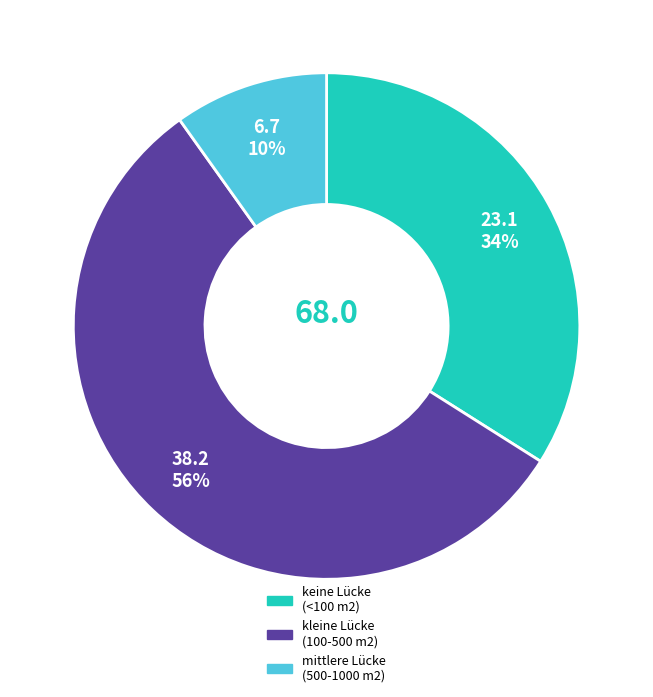

Between kleine Lücke (100-500 m2) and keine Lücke (<100 m2), which is larger?

kleine Lücke (100-500 m2)